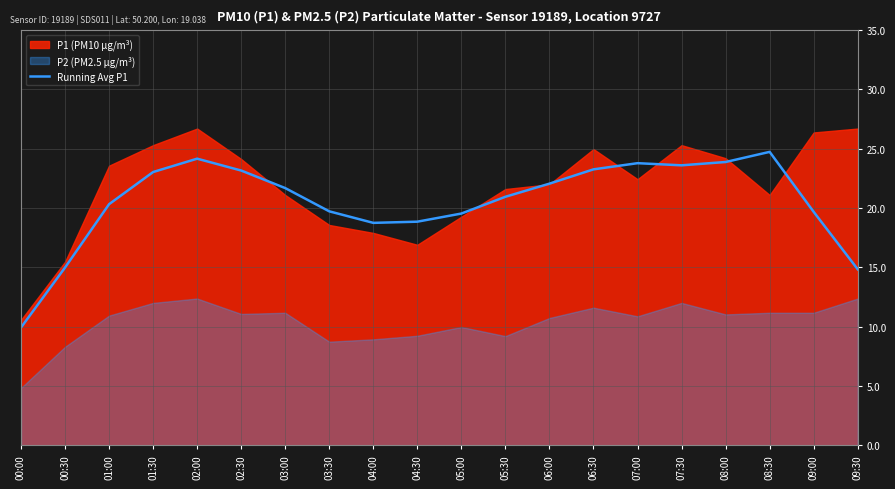

The Running Avg P1 series shows 16.0 at 01:30. True or false?

False